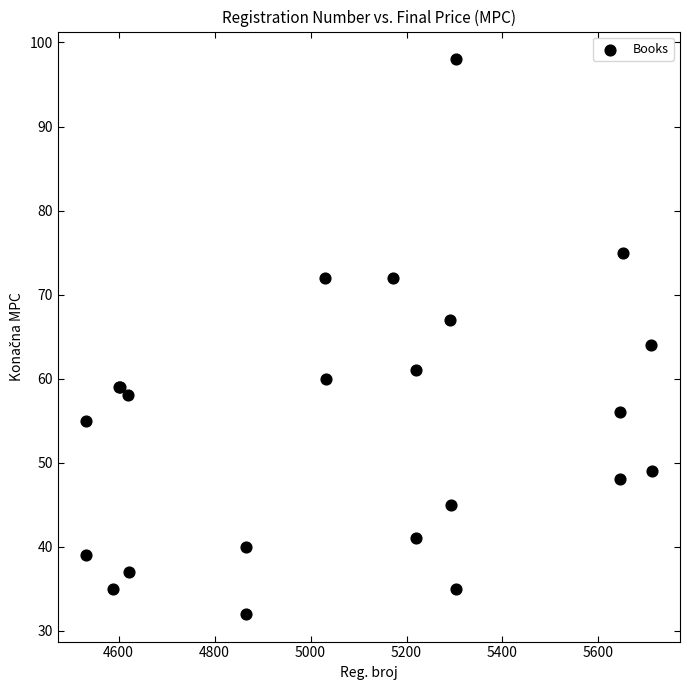

What Y value in the scatter plot is closest to 65?

64.0